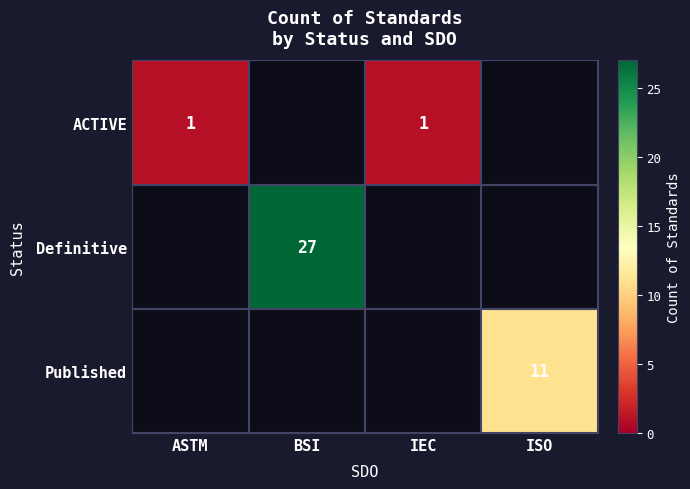

At how many categories does at least one series exceed 2?

2